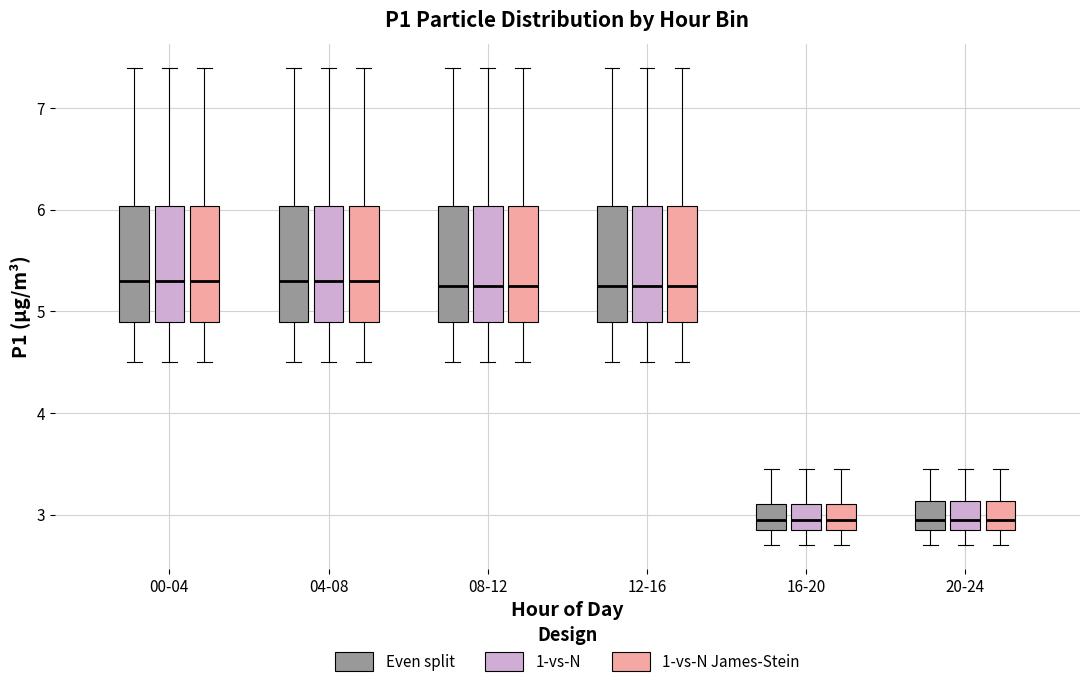

Where is the upper edge of the box for 12-16 (1-vs-N James-Stein) on the y-axis? The values are not printed on the chart, so give them approximately, as read against the axis.

6.0